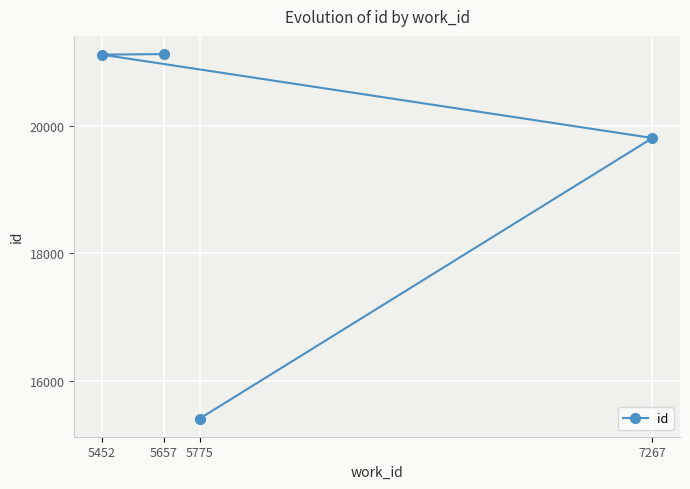

What is the approximate value at 5452, to the nearest 50?

21100